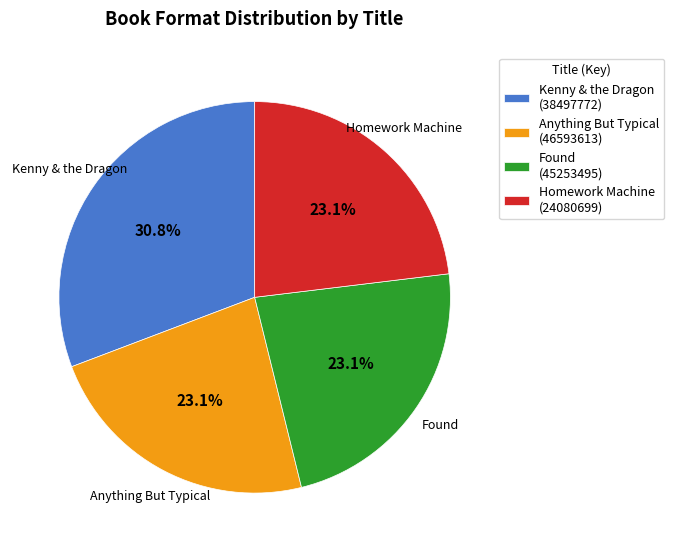

The Kenny & the Dragon slice represents 31% of the pie. True or false?

True